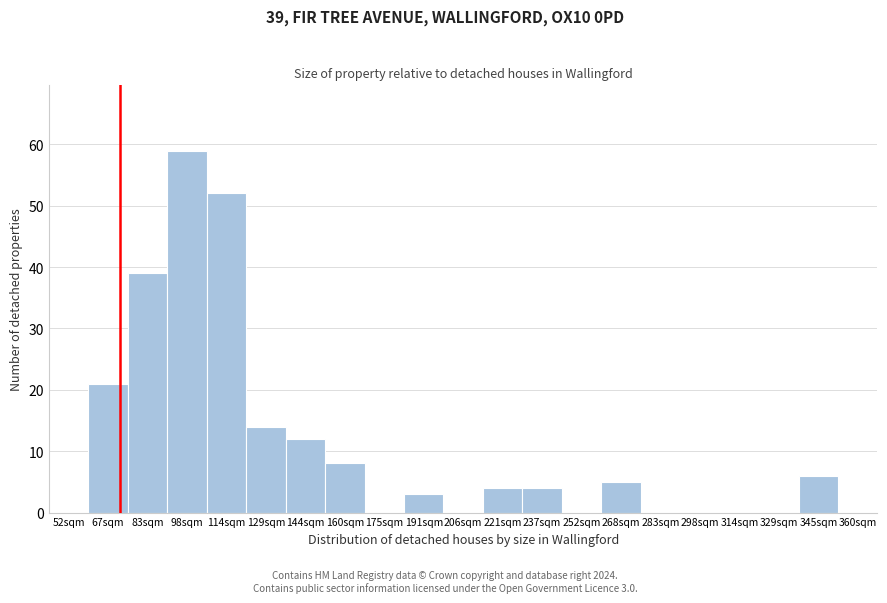

Reading left to right, what are all the values shown in this chart?

52sqm=0	67sqm=21	83sqm=39	98sqm=59	114sqm=52	129sqm=14	144sqm=12	160sqm=8	175sqm=0	191sqm=3	206sqm=0	221sqm=4	237sqm=4	252sqm=0	268sqm=5	283sqm=0	298sqm=0	314sqm=0	329sqm=0	345sqm=6	360sqm=0